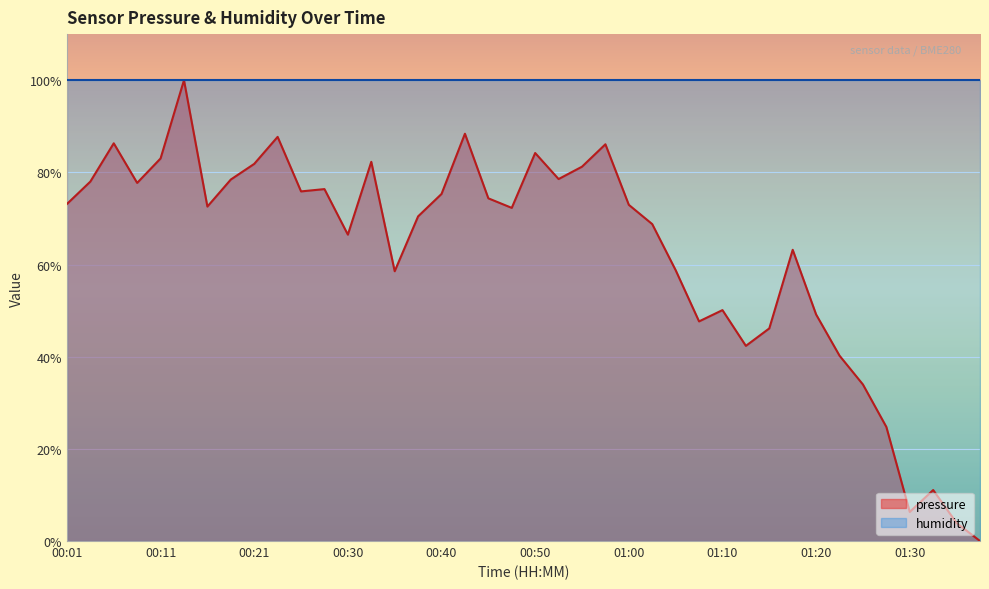

How many lines are shown in the chart?

2